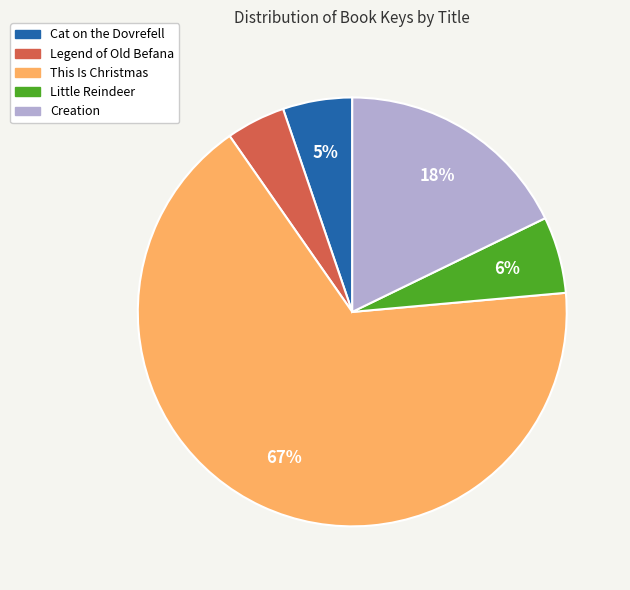

How many segments does this pie chart have?

5